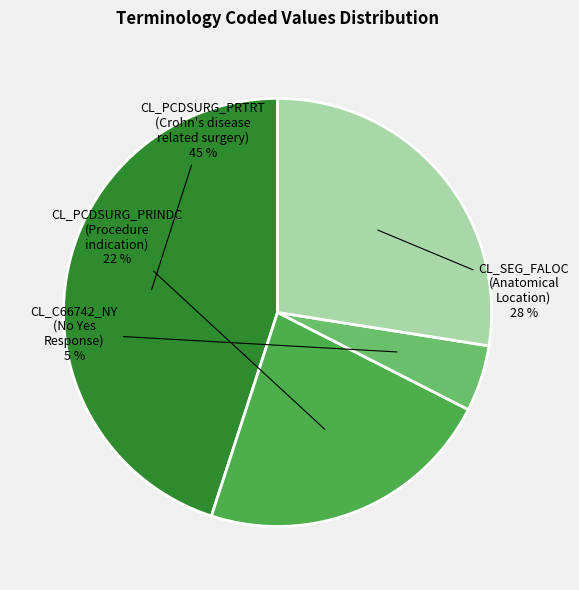

Is it true that CL_PCDSURG_PRINDC (Procedure indication) is 9% of the pie?

False